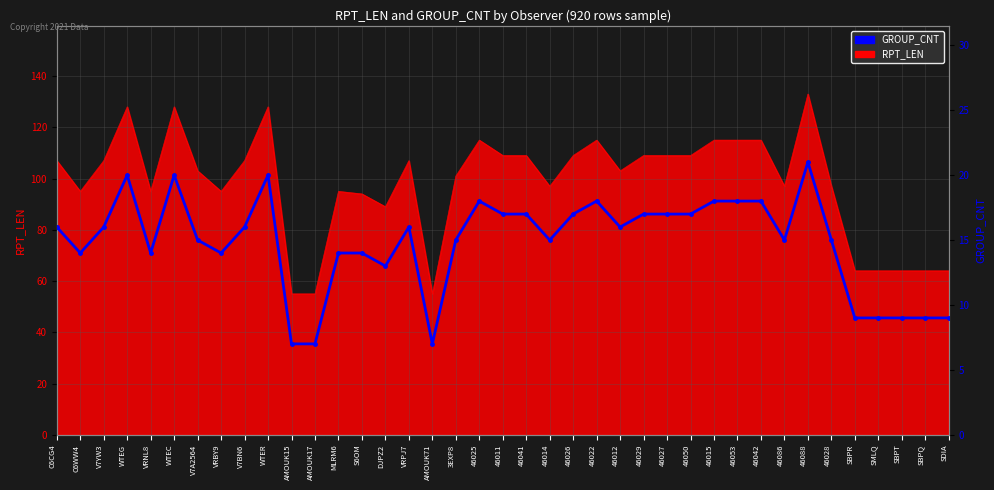

Between 46014 and 46042, which is larger?

46042